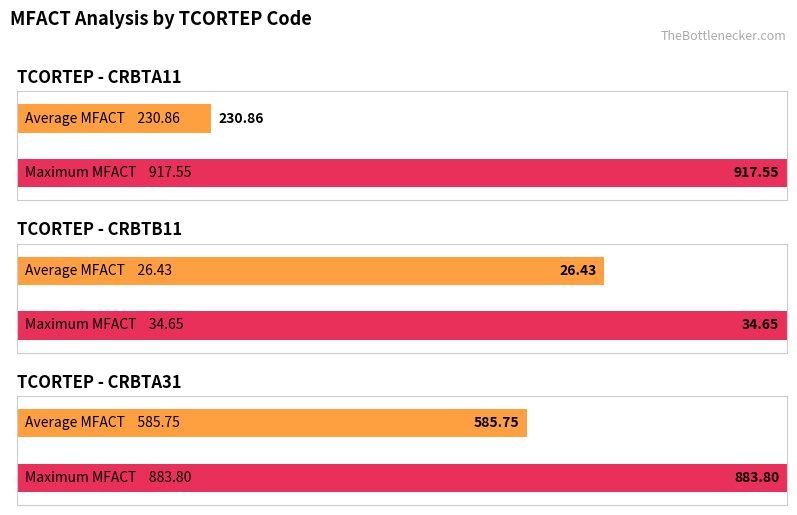

At which label does the data first exceed 149?

CRBTA11